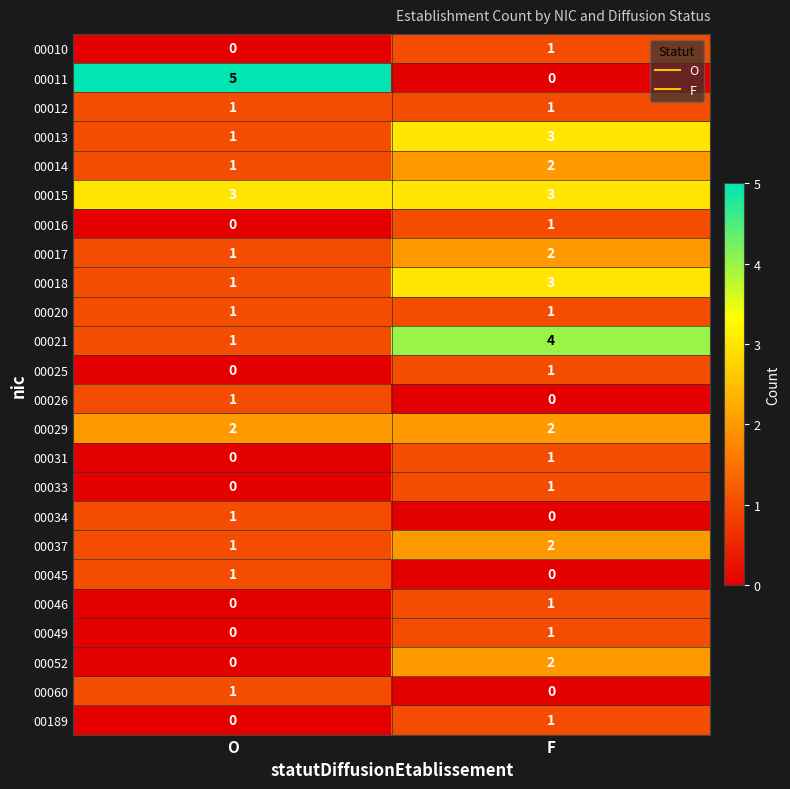

Which series has the largest range (max minus min)?

00011